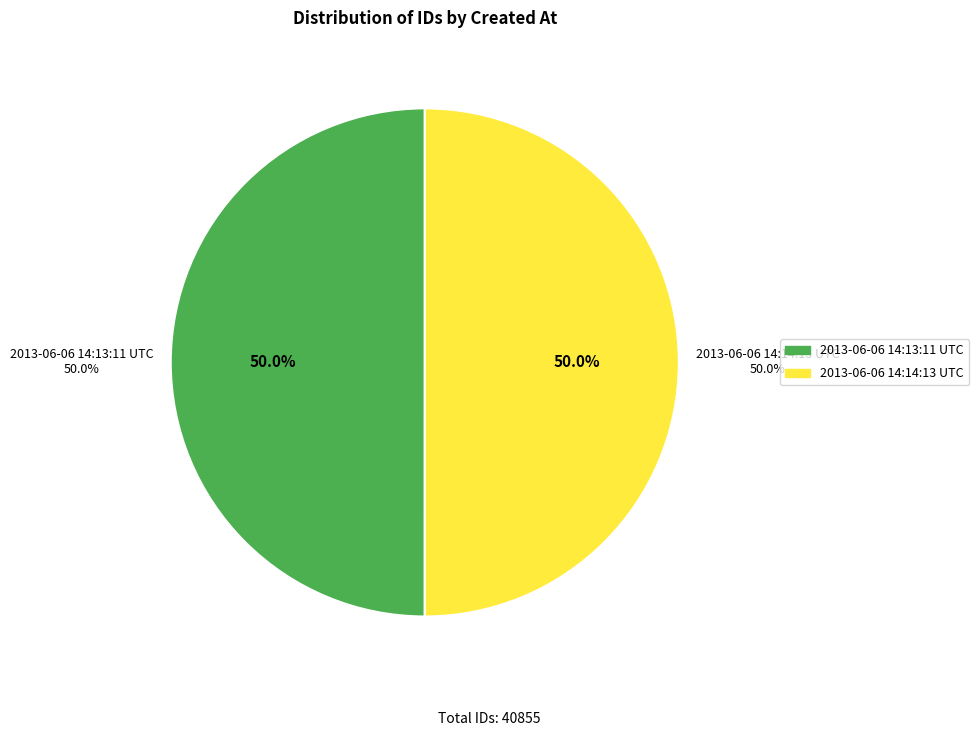

To the nearest percent, what portion does 2013-06-06 14:14:13 UTC represent?

50%